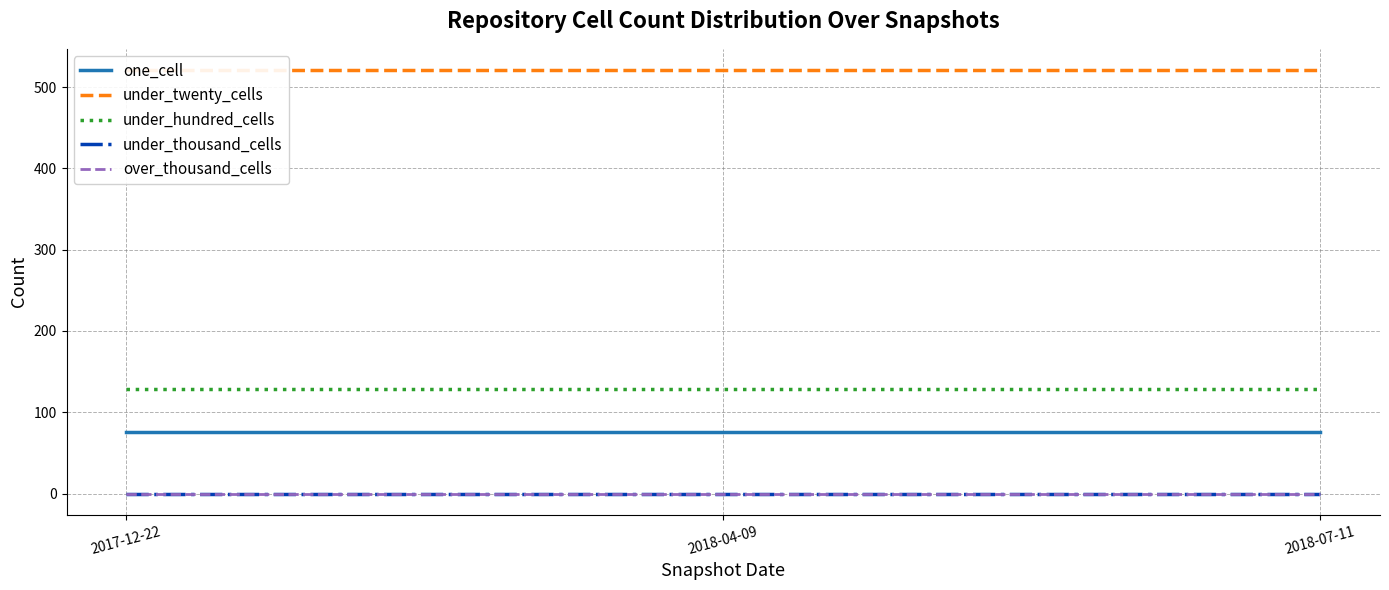

Which series has the largest range (max minus min)?

one_cell